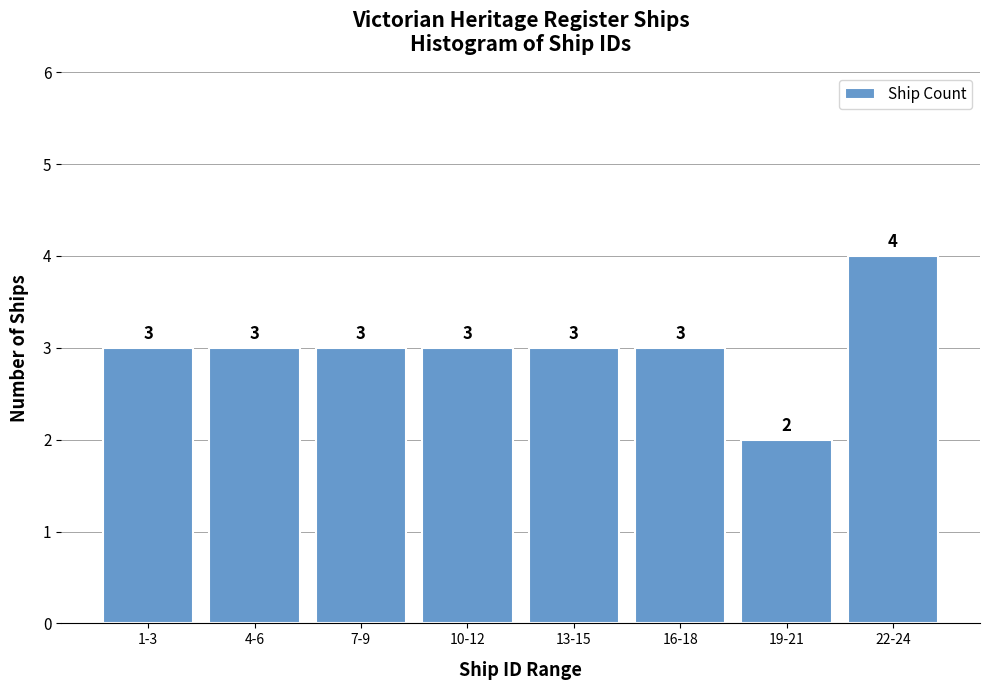

Reading right to left, list all the values displayed in this chart.

22-24=4	19-21=2	16-18=3	13-15=3	10-12=3	7-9=3	4-6=3	1-3=3